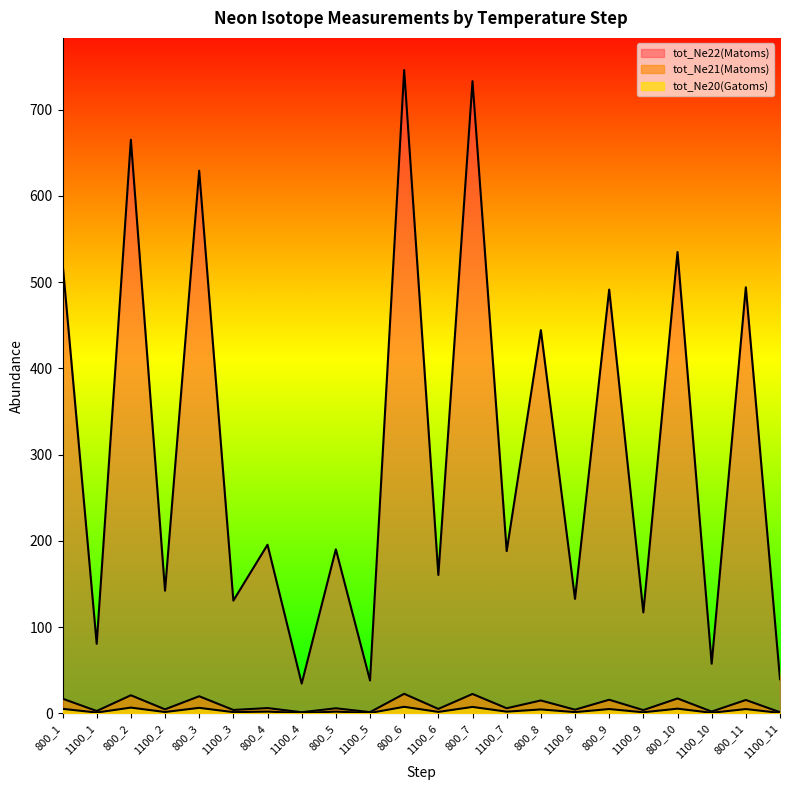

How many data points does each series have?

22